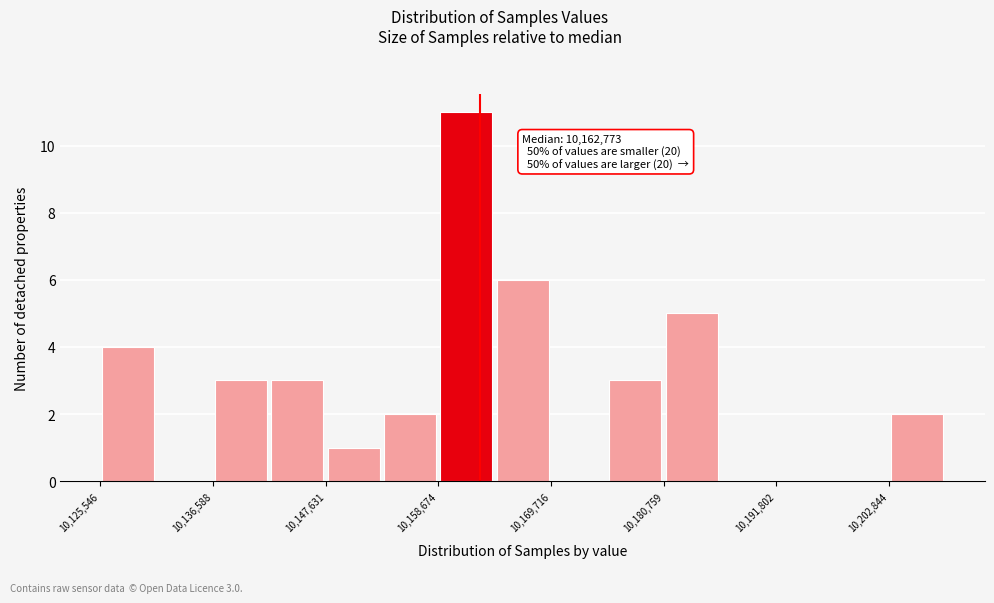

Around what value on the x-axis is the tallest bar? Give the approximate position of its centre, as read against the axis.

10162000